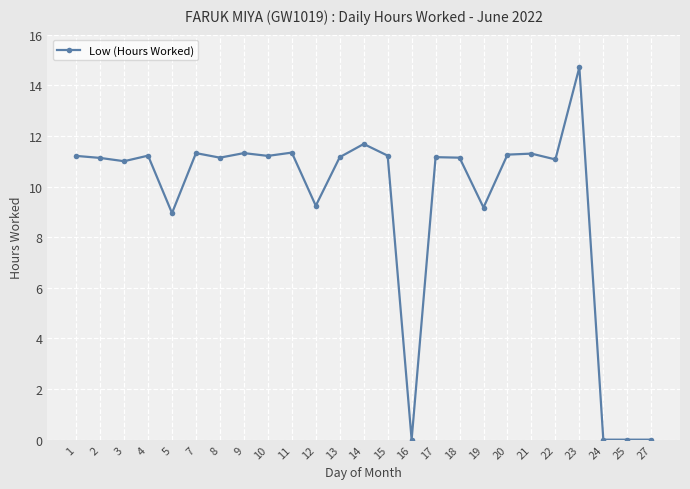

True or false: the data shows 4.5 at 14.

False